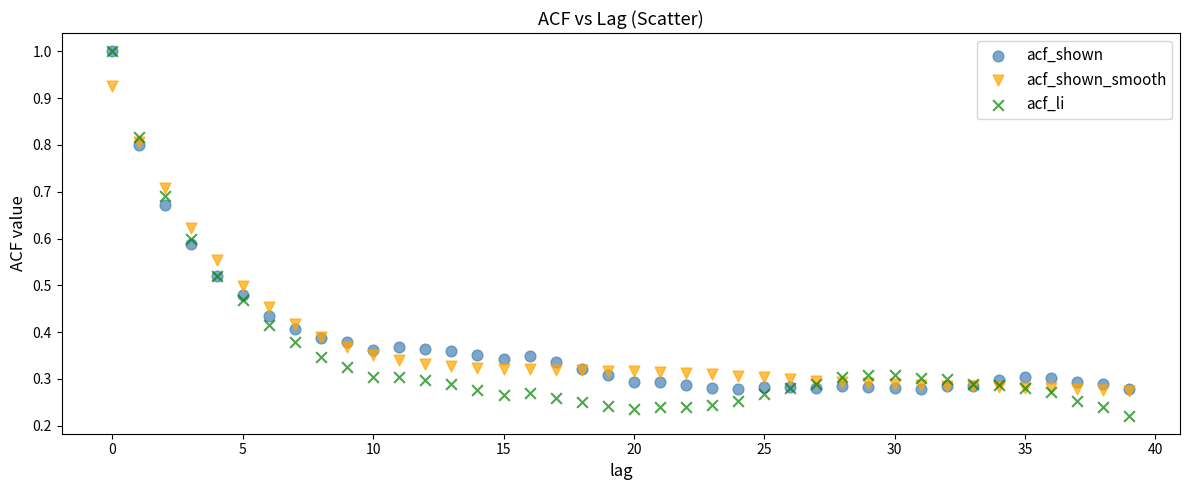

What are all the series names shown in the legend?

acf_shown, acf_shown_smooth, acf_li